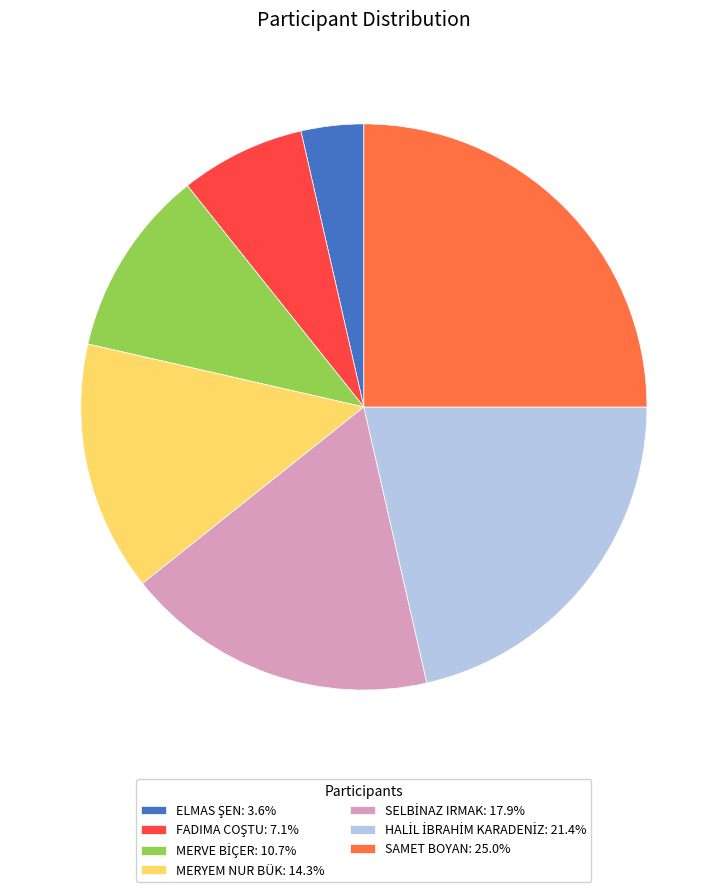

Count the number of slices in the pie.

7